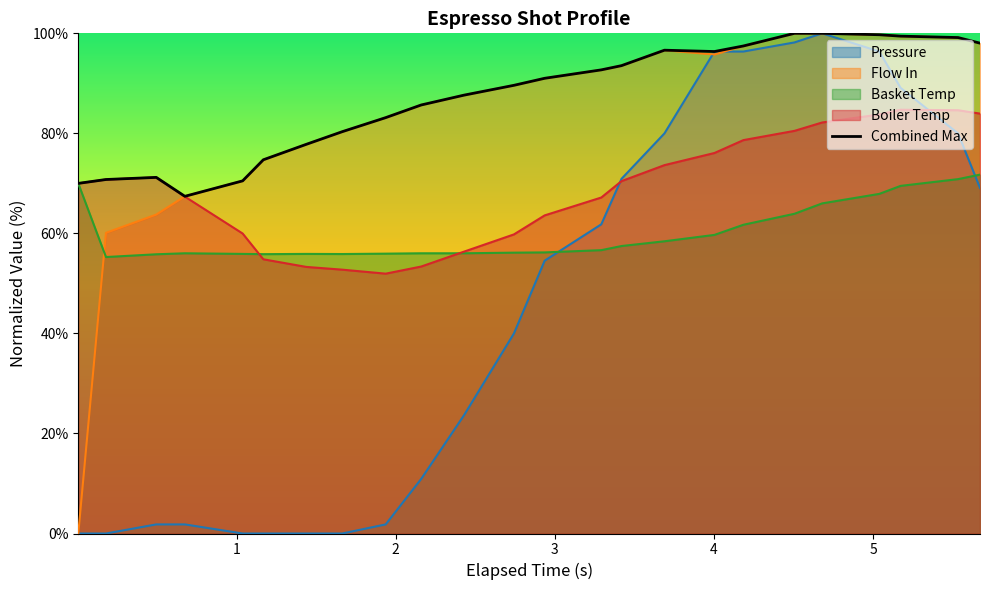

Rank the series by their average value, from lowest to highest.

pressure, water_temperature_basket, water_temperature_in, flow_in